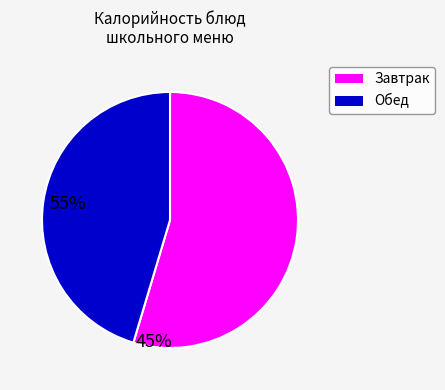

Is there a majority slice in this chart?

Yes